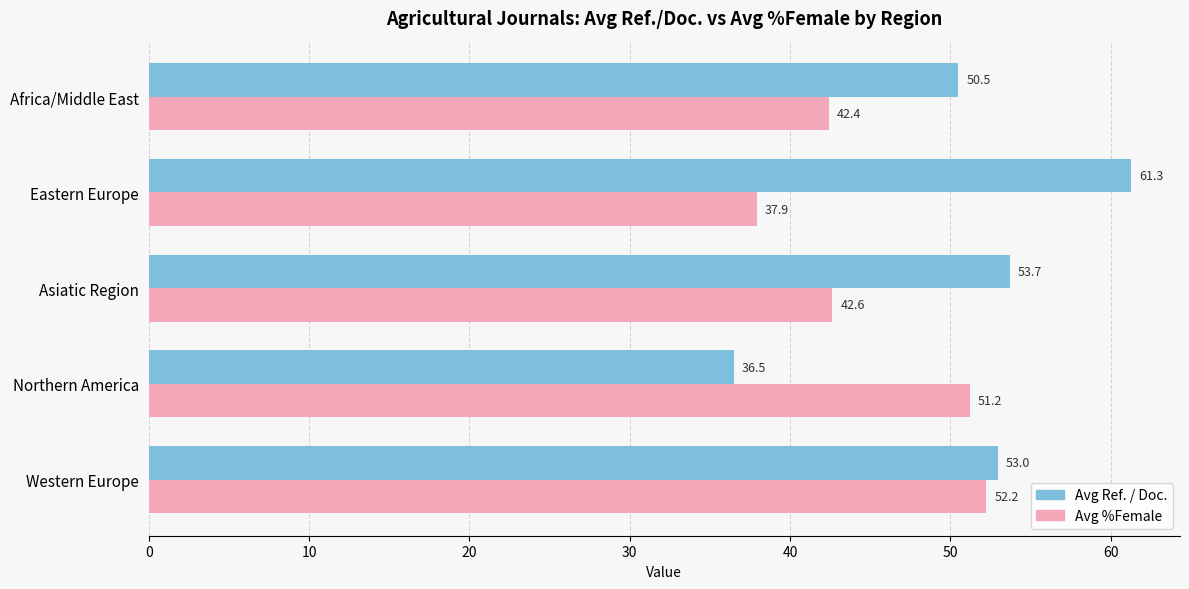

Between Northern America and Asiatic Region, which series saw the biggest shift?

Avg Ref. / Doc.